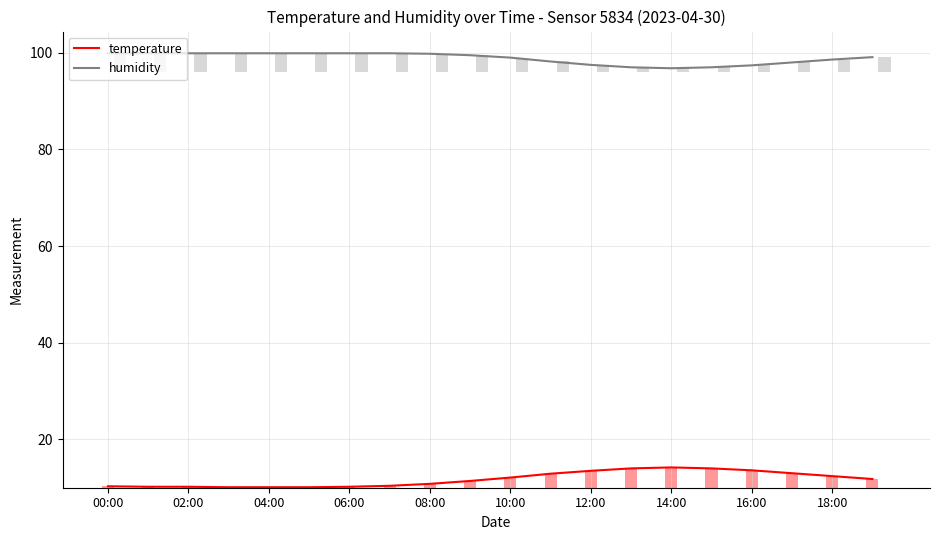

Which series has the largest range (max minus min)?

temperature